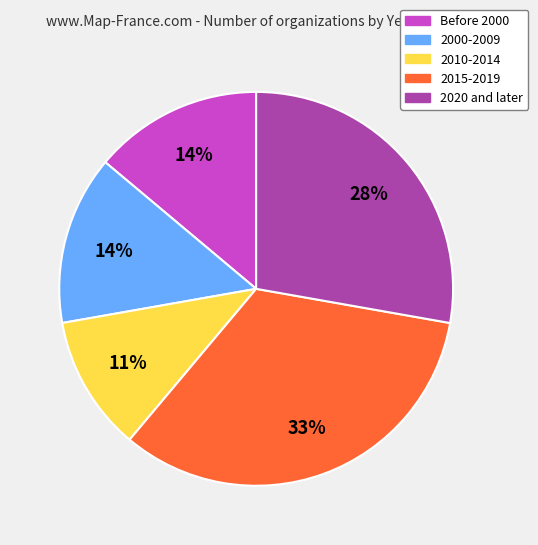

How many segments does this pie chart have?

5